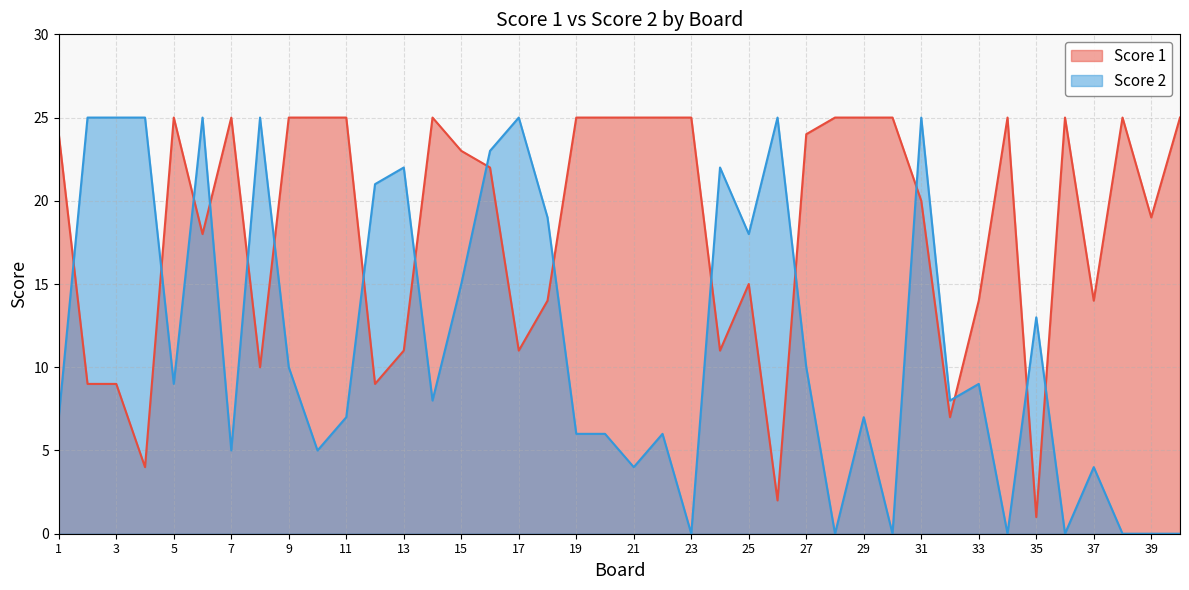

Which series has the largest range (max minus min)?

Score 2